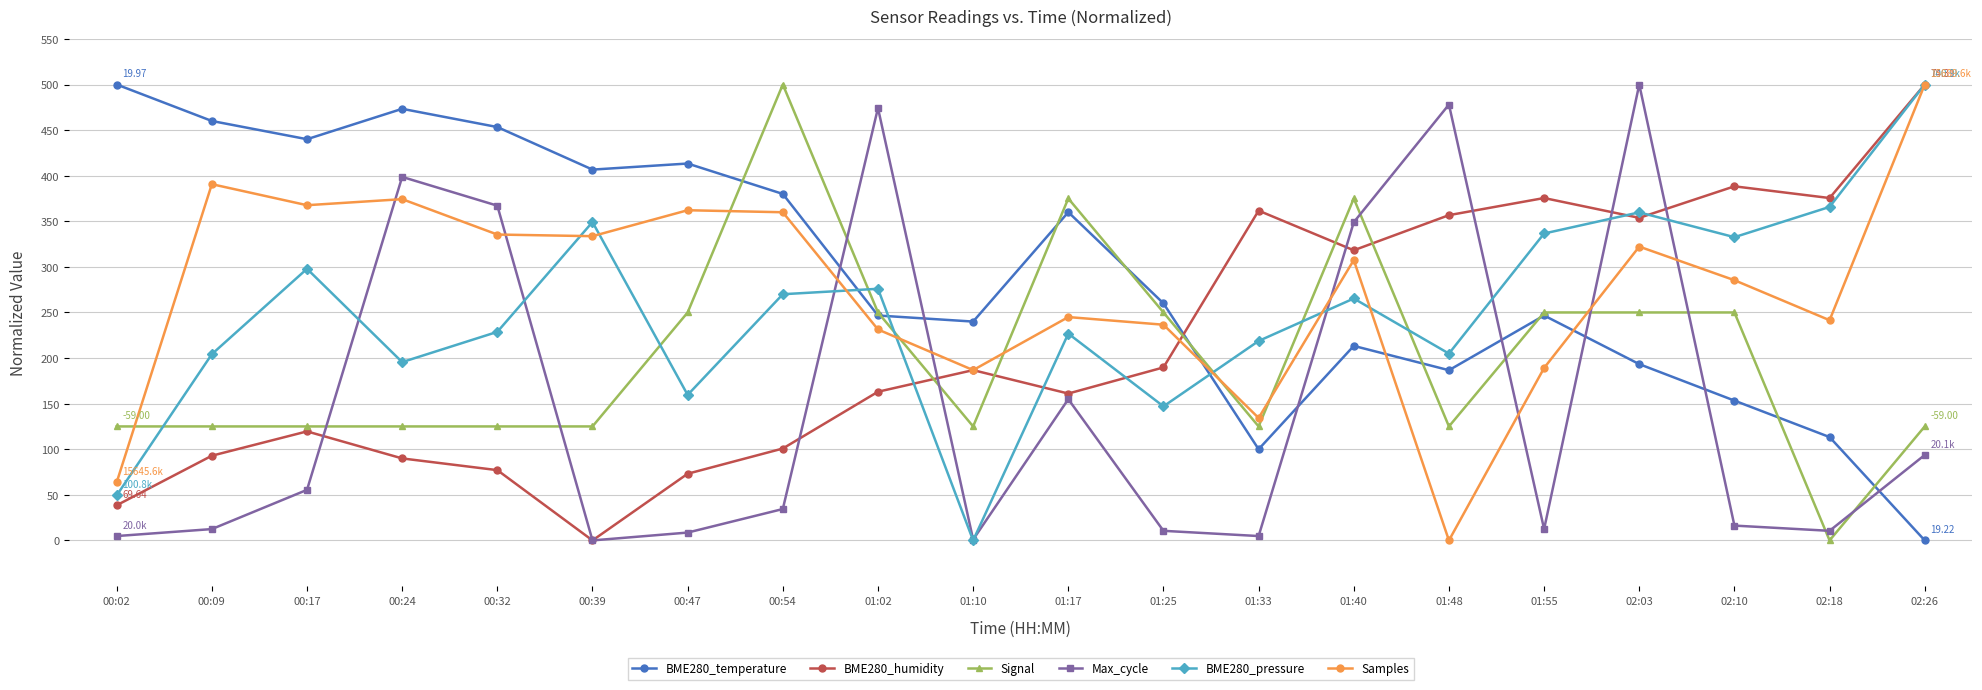

Between 00:17 and 01:48, which series saw the biggest shift?

Max_cycle